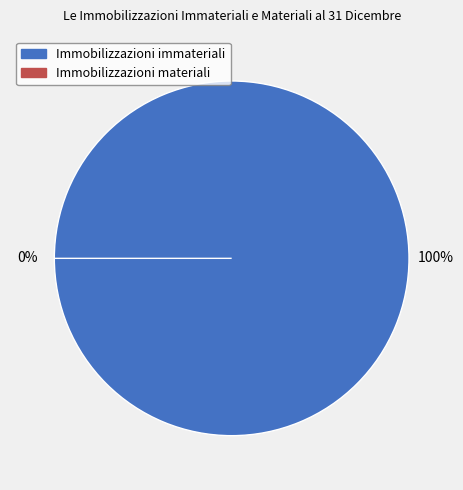

Which slice is the smallest?

Immobilizzazioni materiali